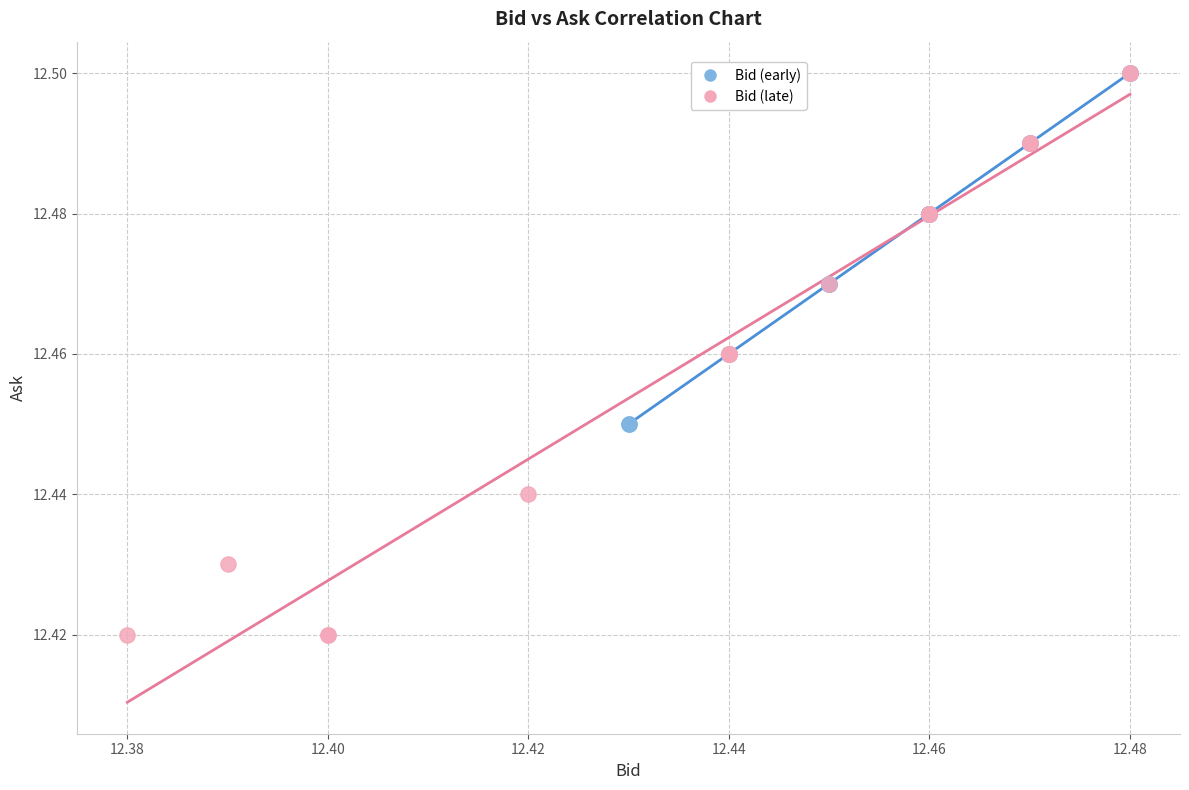

Which series contains the lowest Y value?

Bid (late)